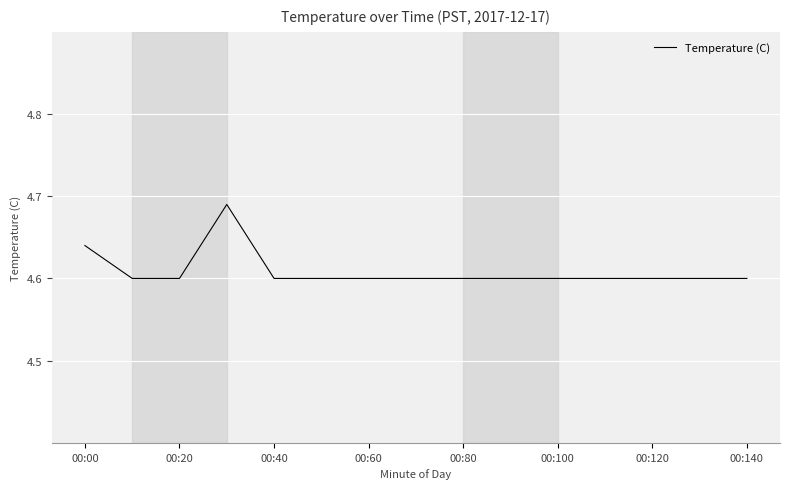

The value at 00:140 is 1.5. True or false?

False